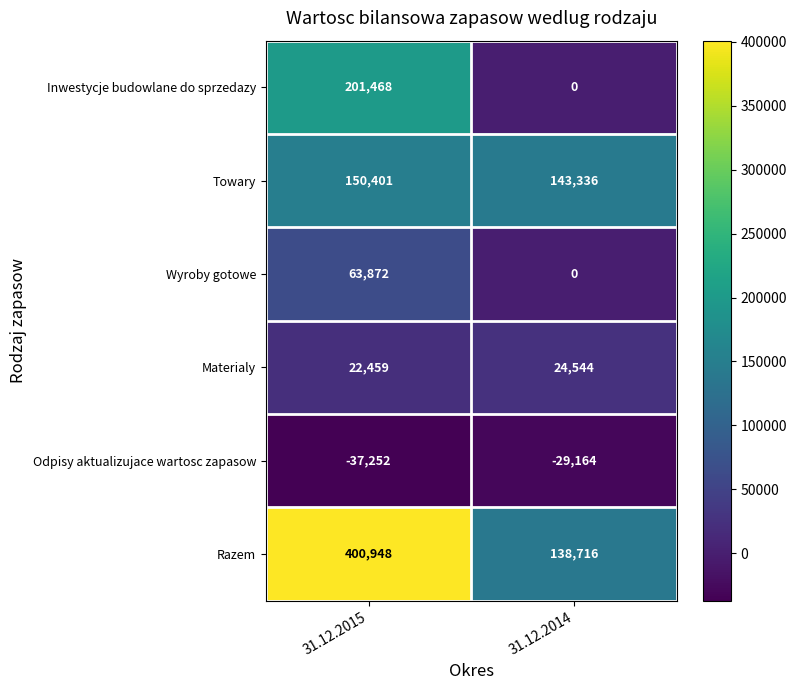

What is the approximate value of Materialy at 31.12.2014?

24544